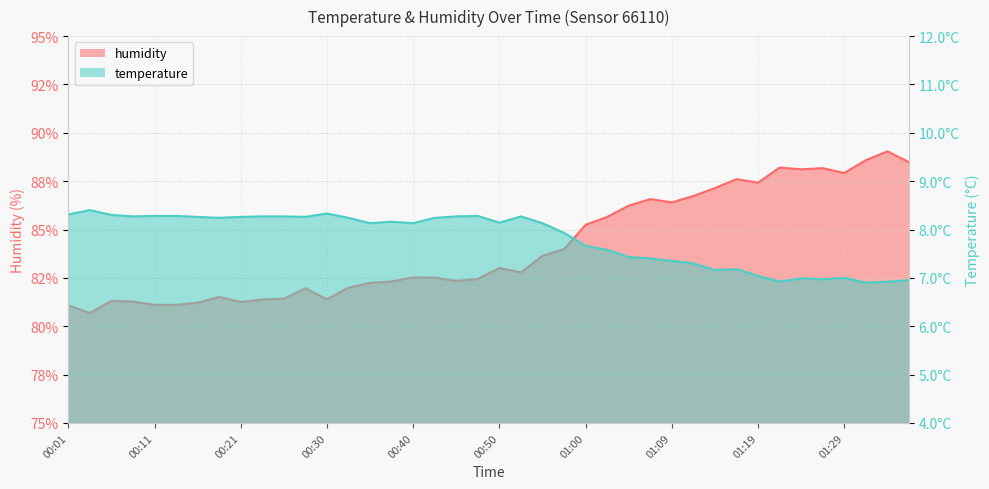

True or false: temperature has a value of 4.3 at 01:14.

False